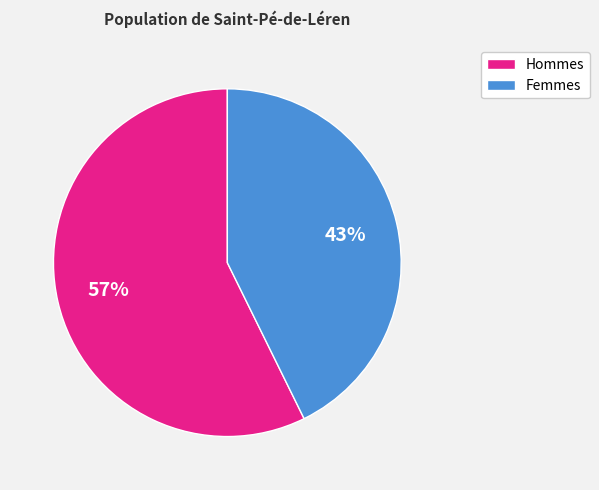

The Hommes slice represents 57% of the pie. True or false?

True